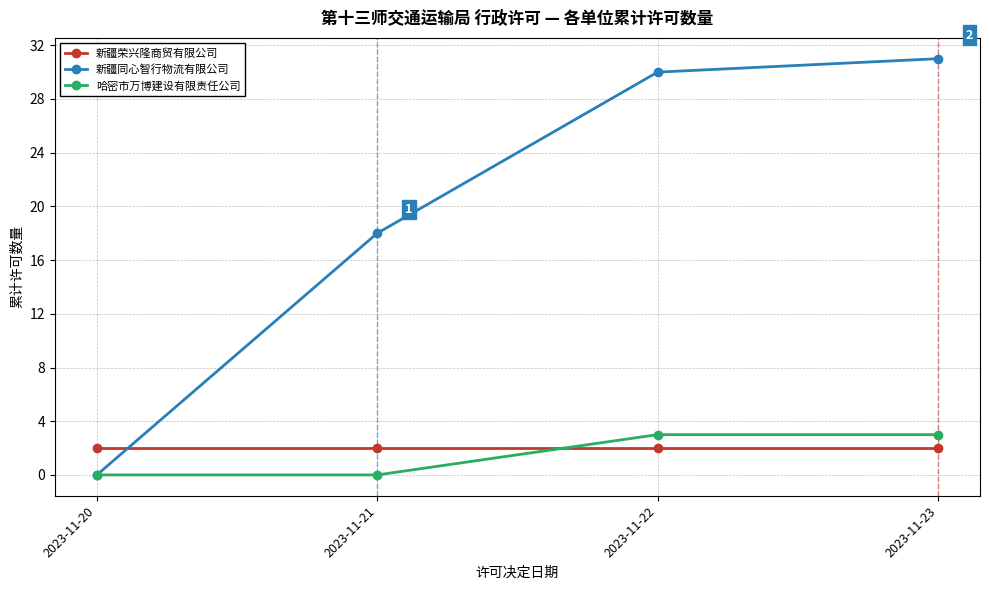

The value of 新疆同心智行物流有限公司 at 2023-11-22 is 17. True or false?

False